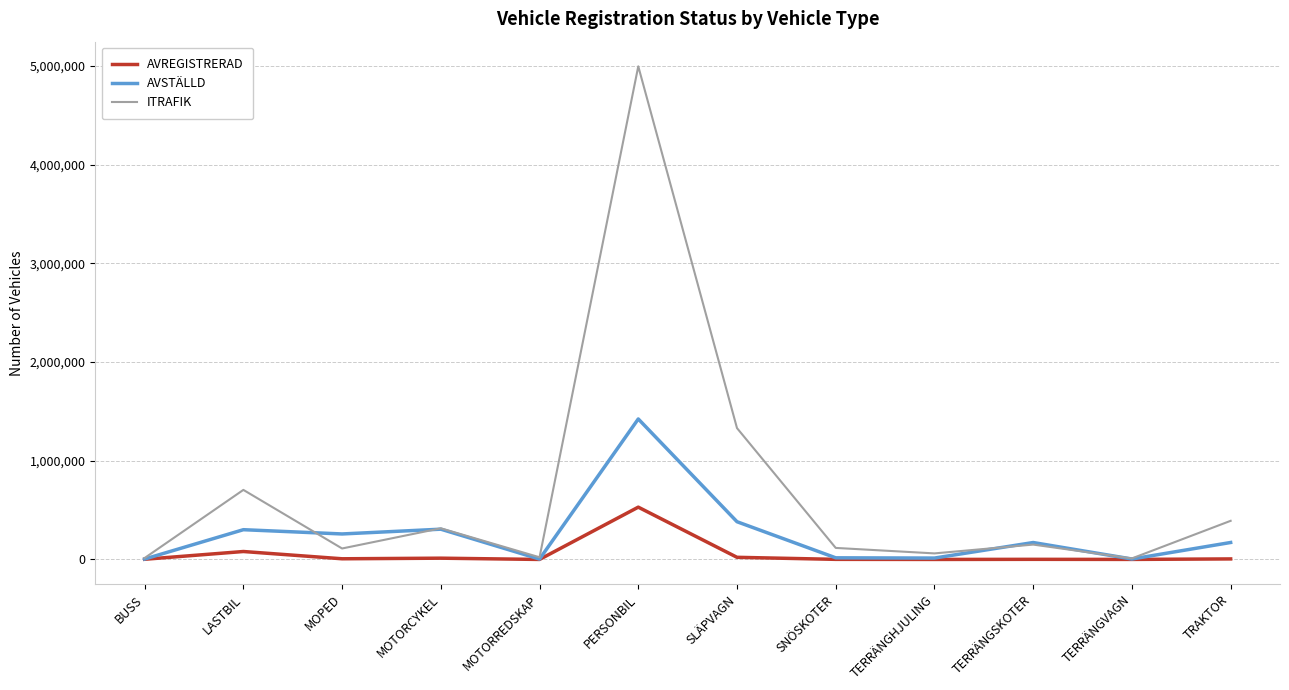

At which label is AVSTÄLLD closest to 713901?

SLÄPVAGN